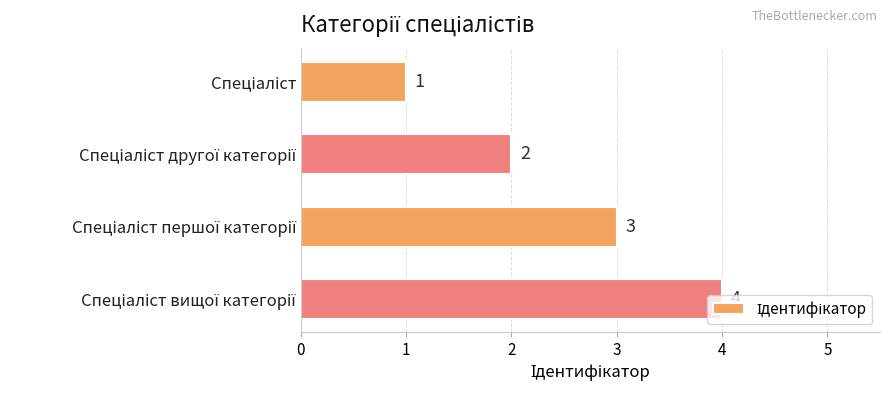

Count the values in the range 2 to 4.

3